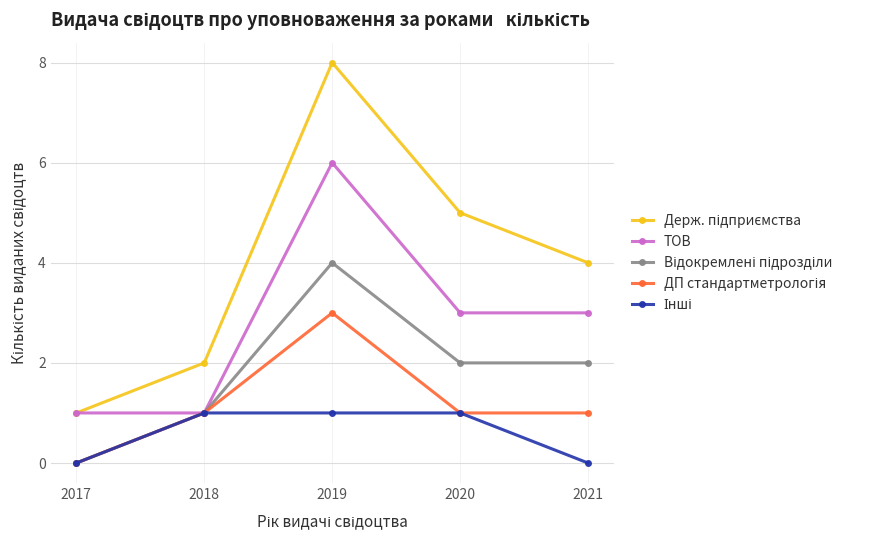

Count the ТОВ values in the range 1 to 3.

4